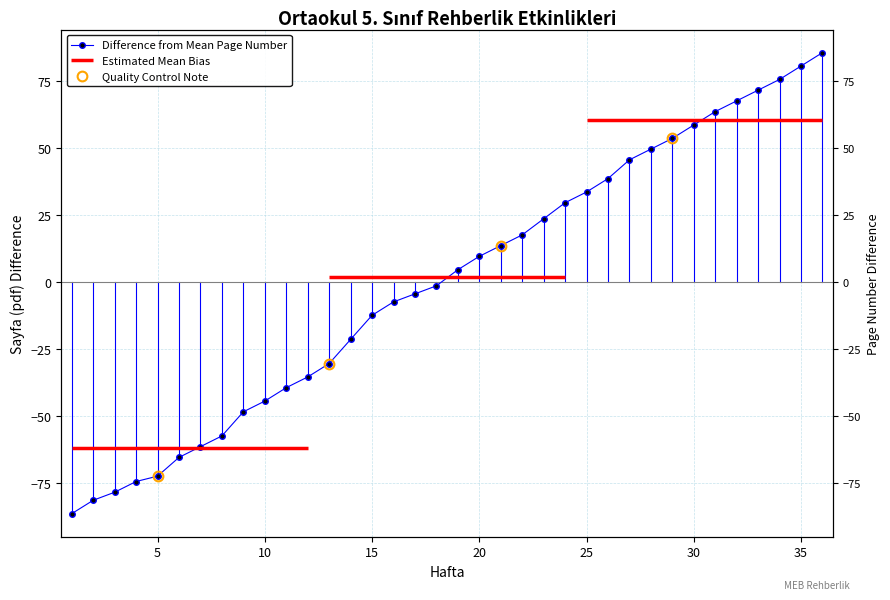

How many values are above zero?

18